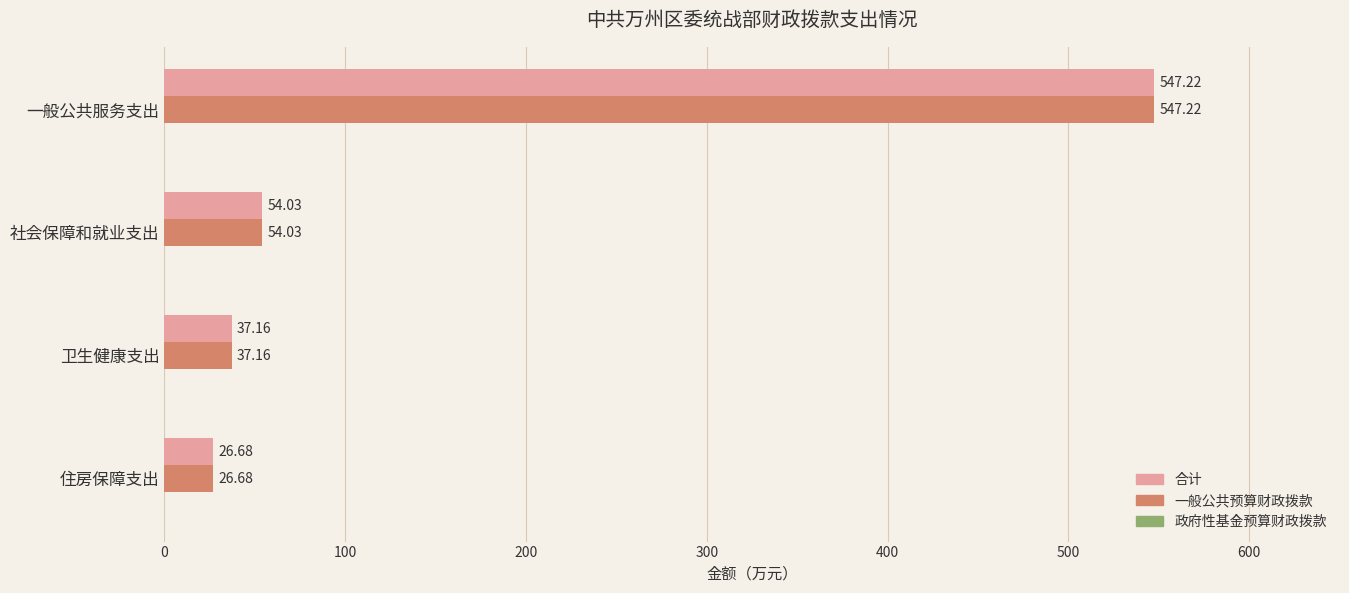

What is the difference between the 合计 values at 一般公共服务支出 and 住房保障支出?

520.5